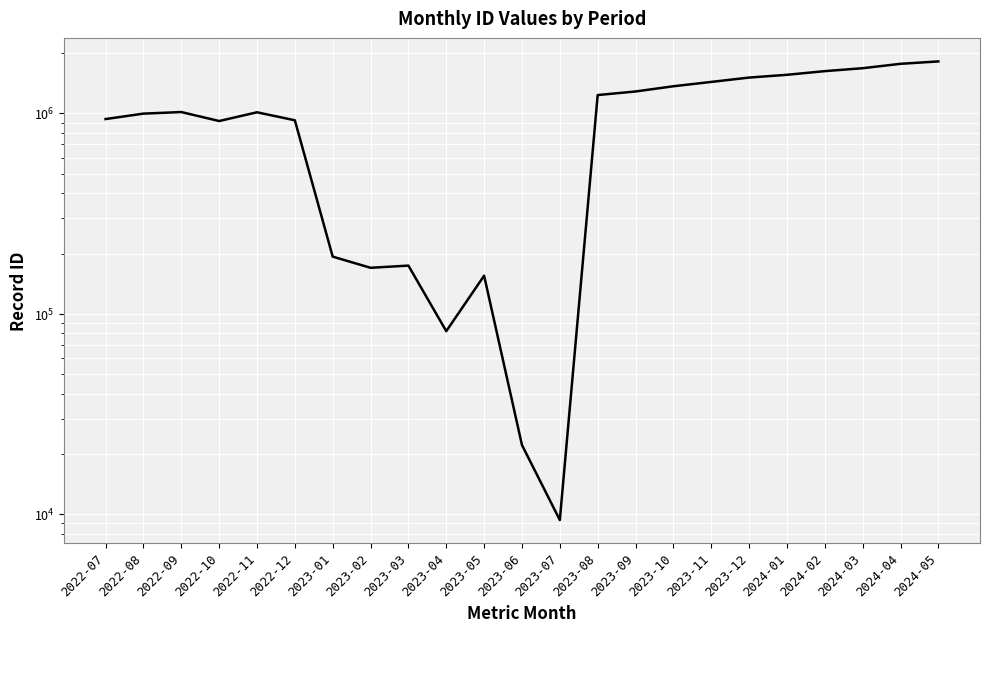

Reading left to right, what are all the values shown in this chart?

937161	997511	1015744	916124	1012932	924124	192978	169736	174055	81955	154979	22152	9363	1234523	1286501	1365929	1435582	1509389	1558061	1625079	1680510	1767550	1817038